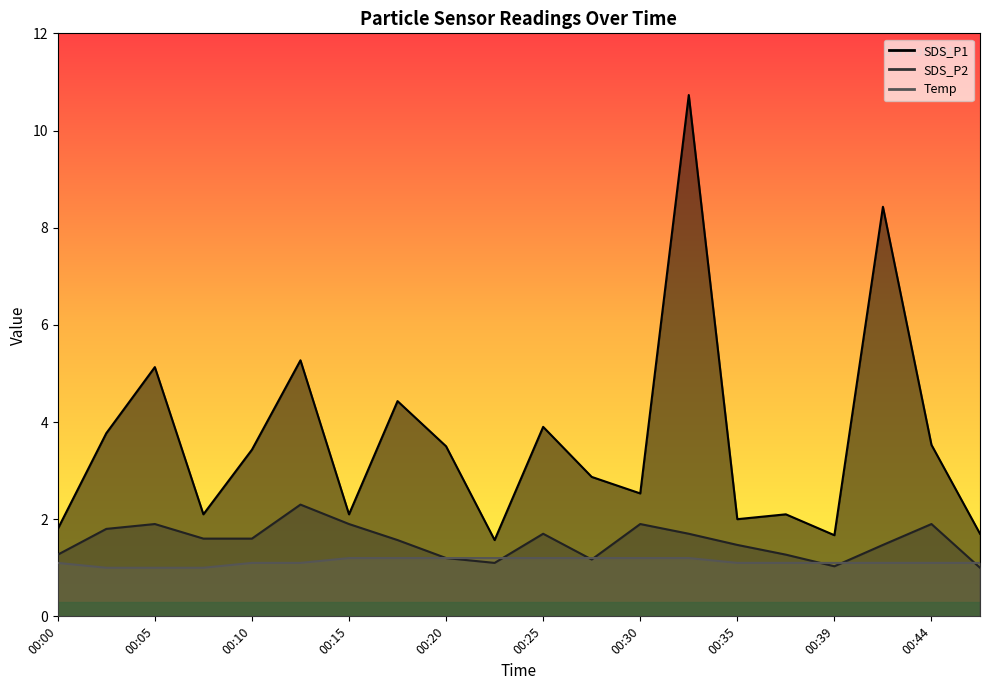

The value of Temp at 00:37 is 1.8. True or false?

False